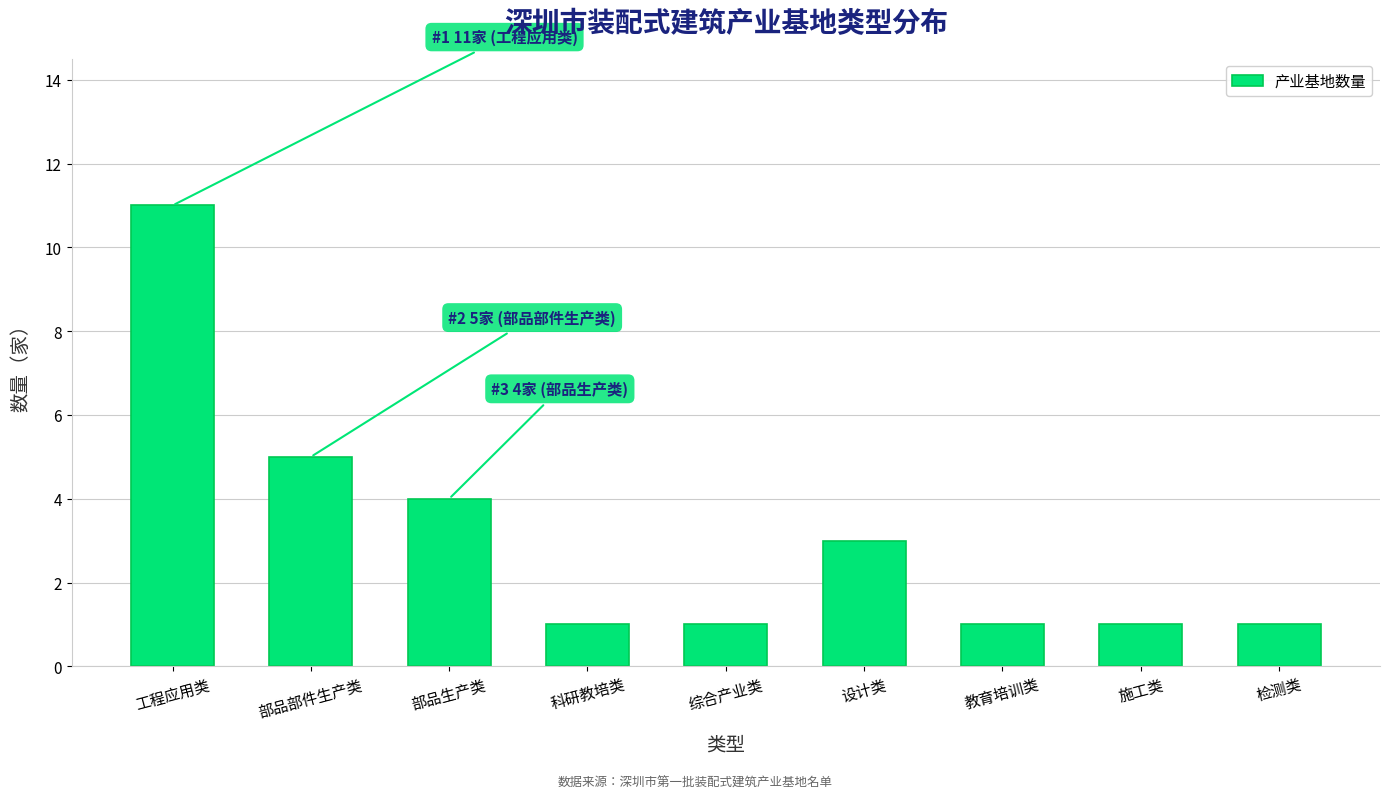

Reading left to right, extract all data points from this chart.

工程应用类=11	部品部件生产类=5	部品生产类=4	科研教培类=1	综合产业类=1	设计类=3	教育培训类=1	施工类=1	检测类=1